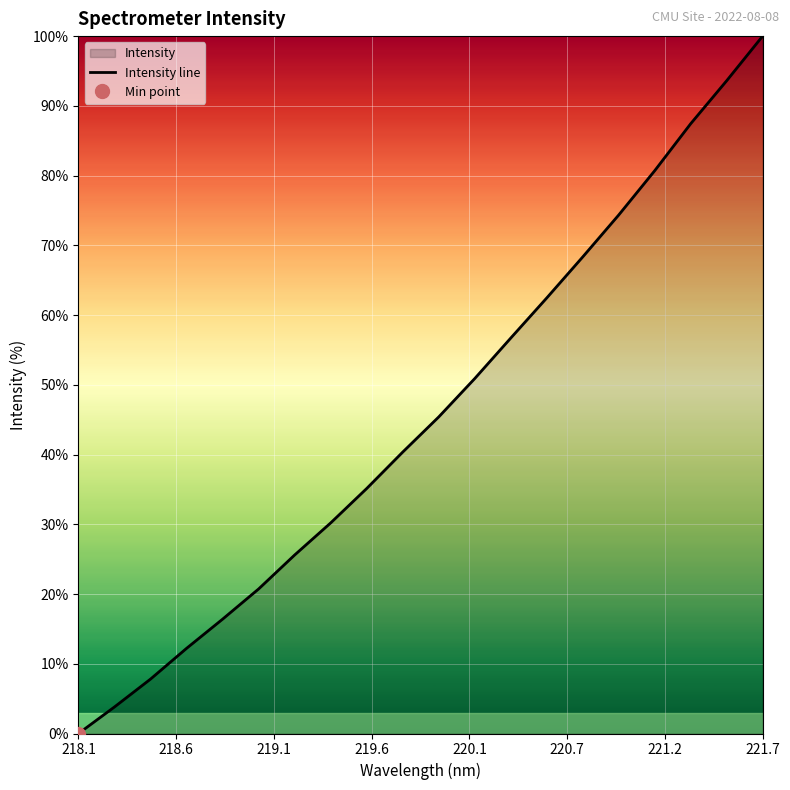

Is it true that Intensity line equals 0.0 at 218.1?

True